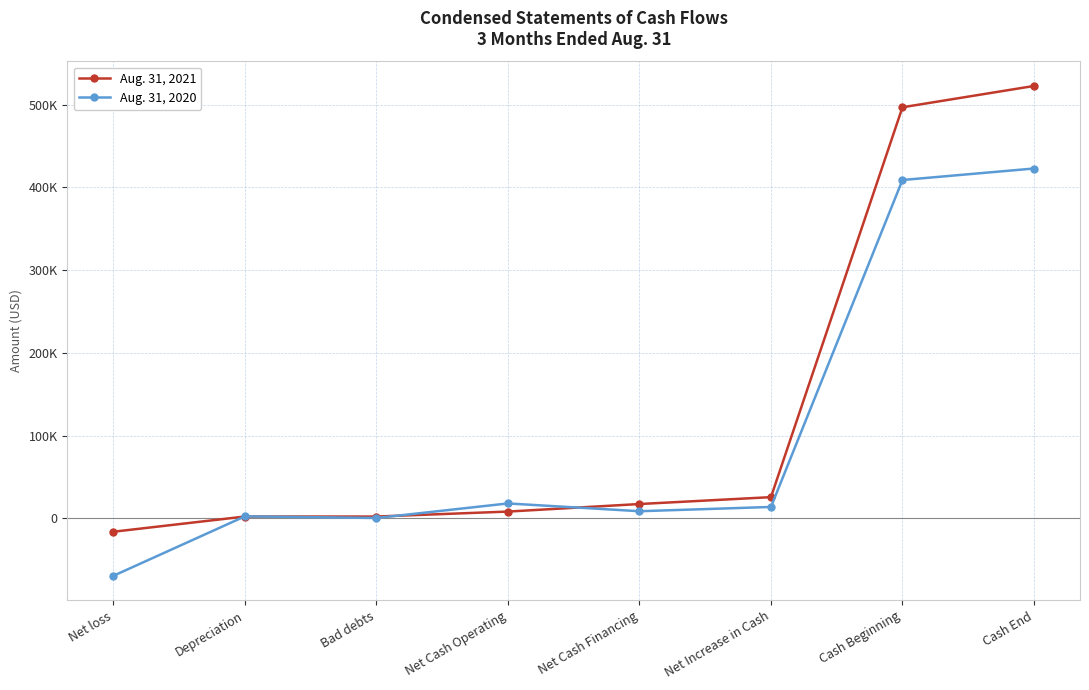

Reading left to right, transcribe all the data shown in this chart.

Aug. 31, 2021: Net loss=-16039	Depreciation=2346	Bad debts=2316	Net Cash Operating=8317	Net Cash Financing=17446	Net Increase in Cash=25763	Cash Beginning=496937	Cash End=522700
Aug. 31, 2020: Net loss=-69269	Depreciation=2564	Bad debts=574	Net Cash Operating=18156	Net Cash Financing=8740	Net Increase in Cash=13912	Cash Beginning=409031	Cash End=422943